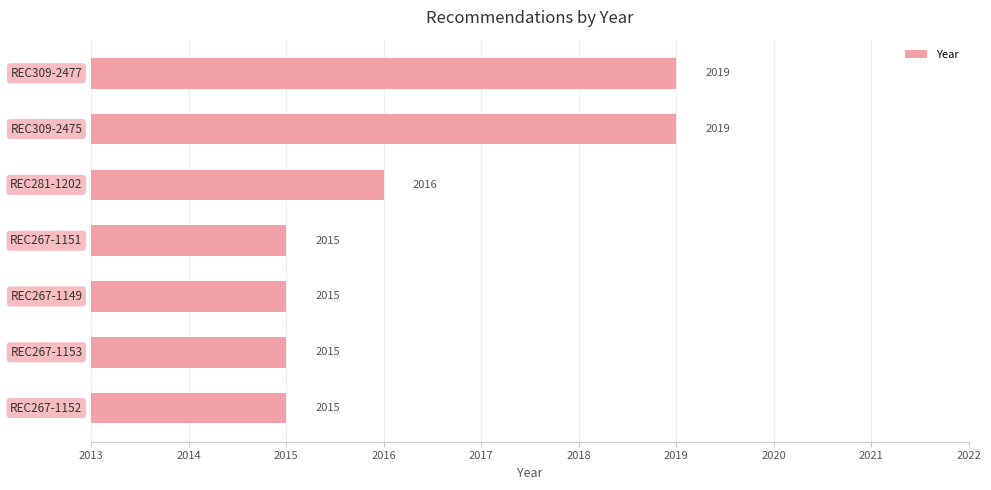

Count the values in the range 2015 to 2019.

7